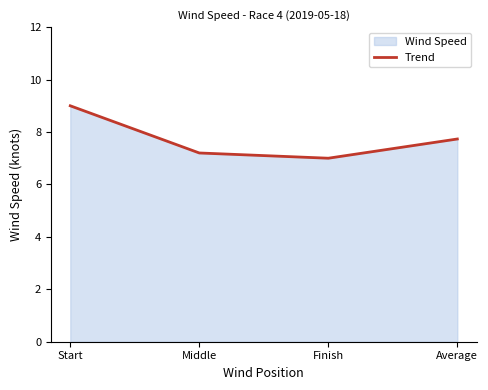

What position from the right is Middle?

3